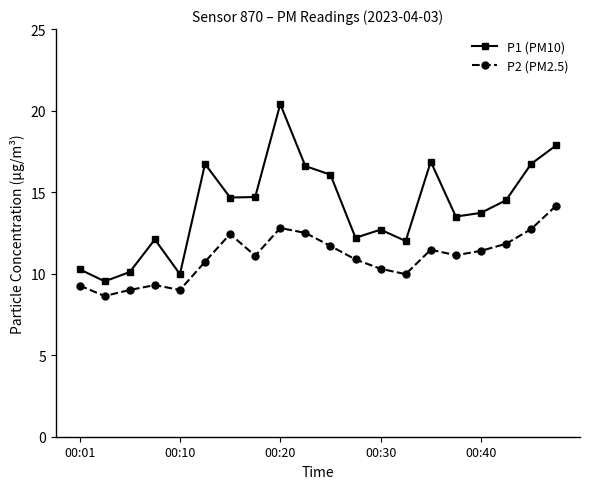

Does the chart have visible grid lines?

No